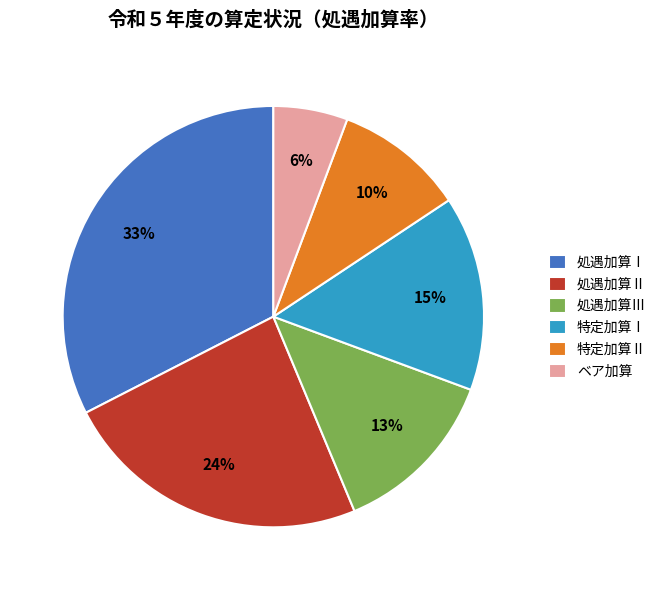

How many slices are in this pie chart?

6